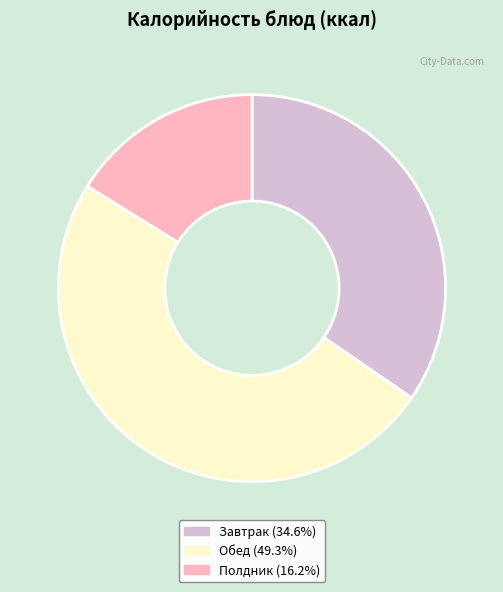

Combined, do Полдник (16.2%) and Завтрак (34.6%) account for over 50%?

Yes